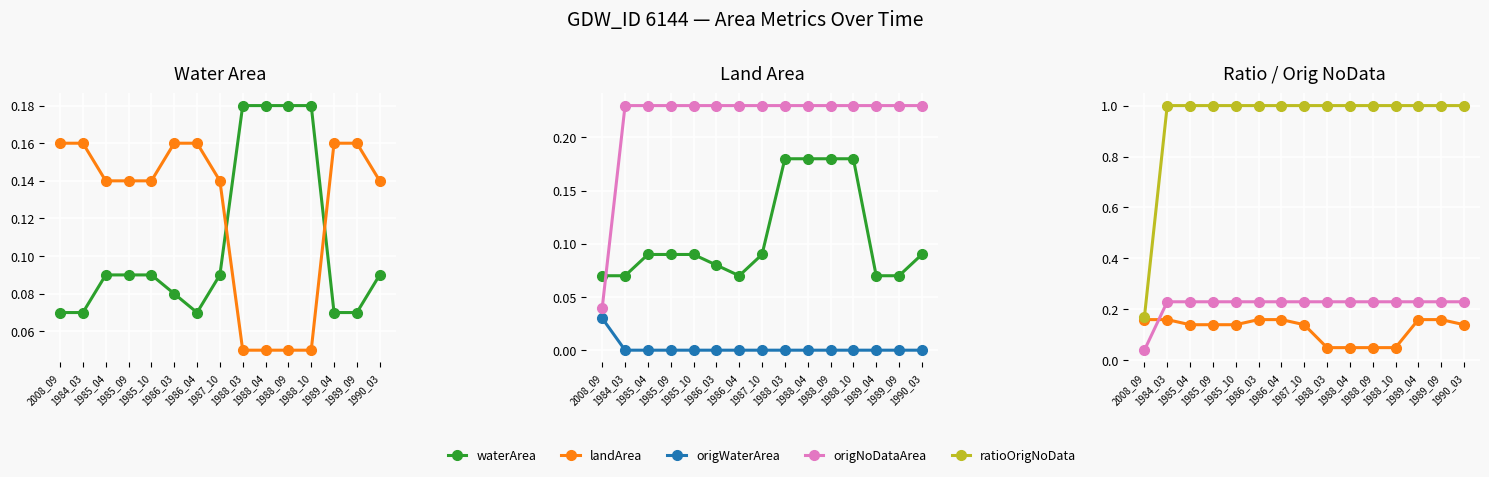

True or false: waterArea and origWaterArea intersect in this chart.

False